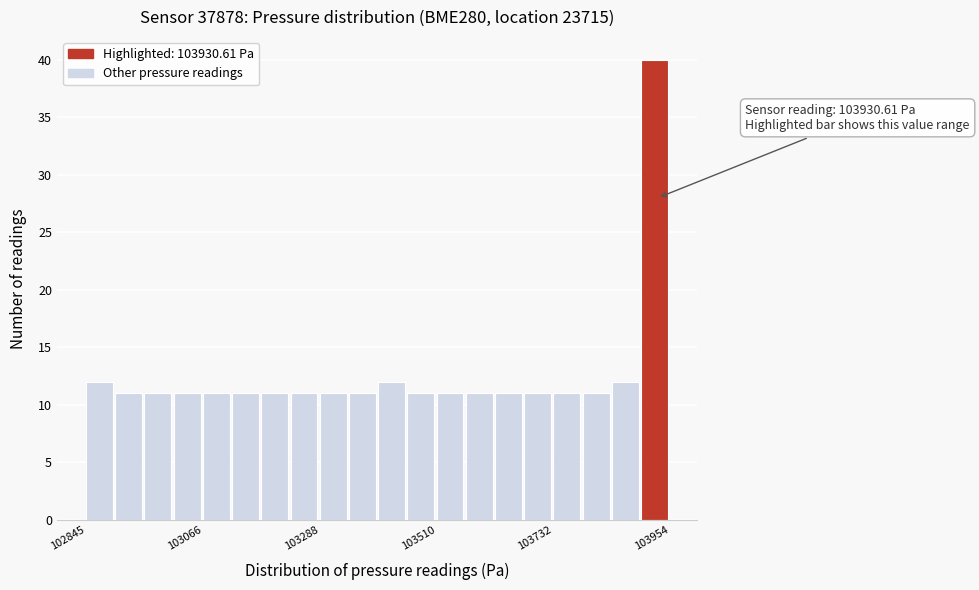

Around what value on the x-axis is the tallest bar? Give the approximate position of its centre, as read against the axis.

103900